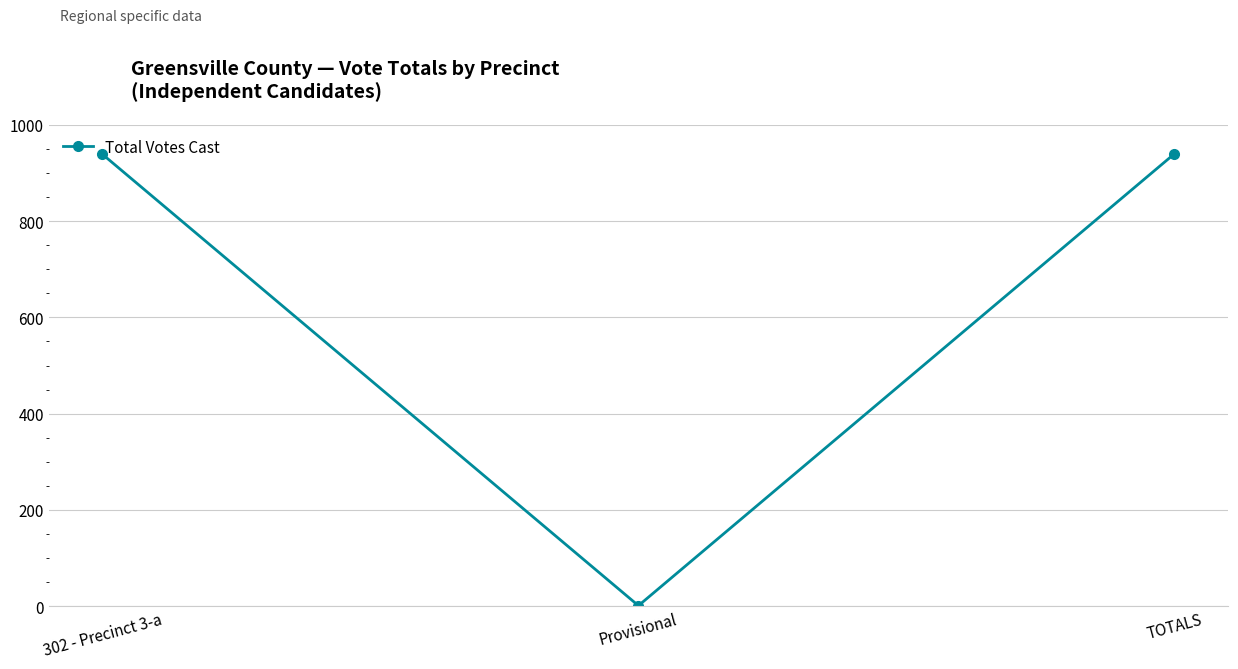

What is the difference between the second highest and minimum values?

938